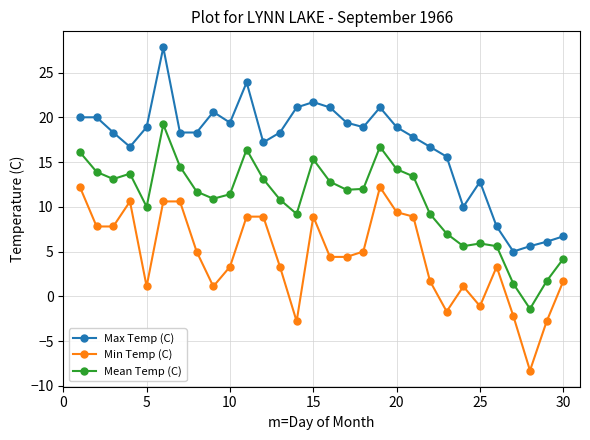

How many data points does each series have?

30